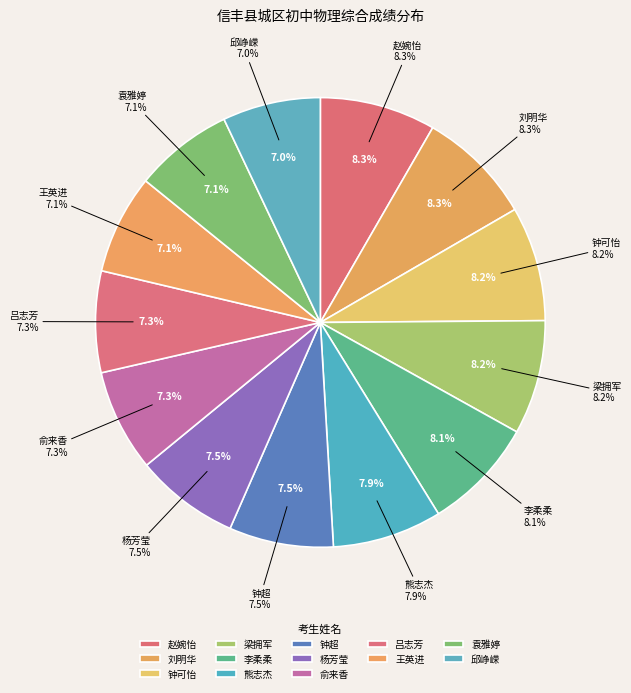

Between 俞来香 and 王英进, which is larger?

俞来香